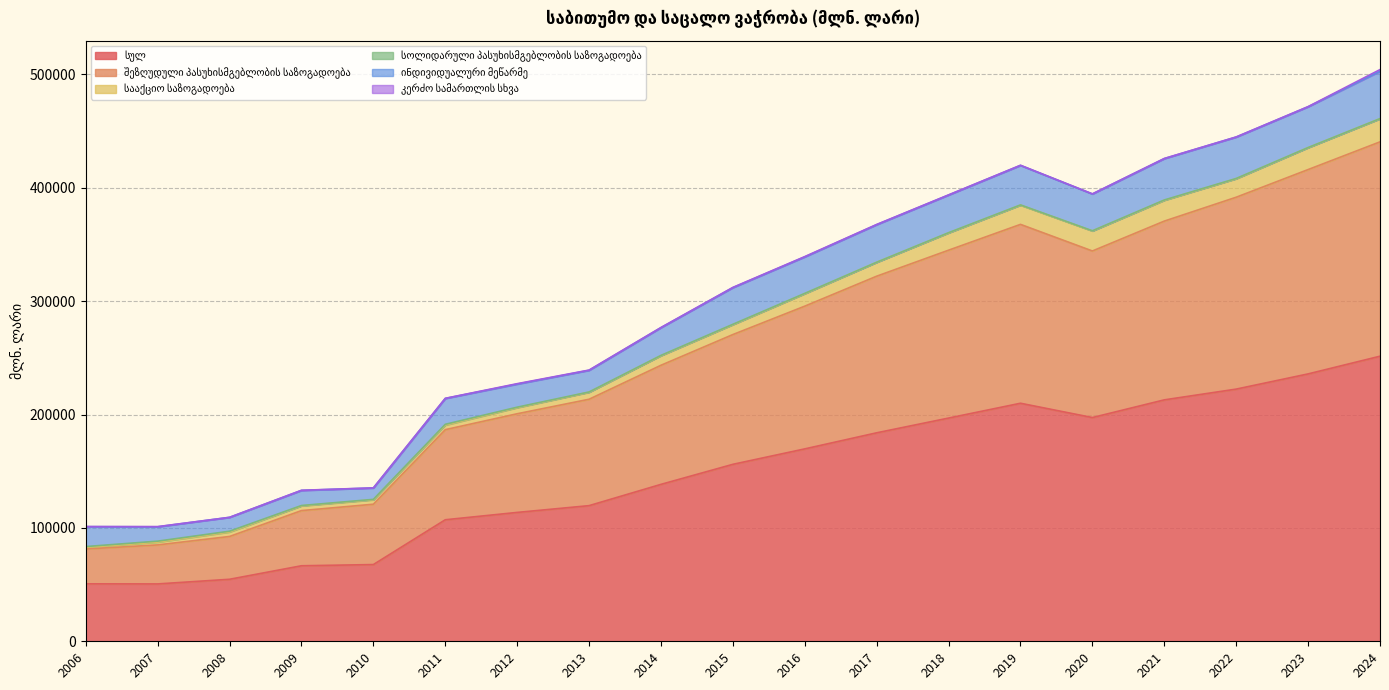

In კერძო სამართლის სხვა, how many points are higher than both neighbors (excluding endpoints)?

6